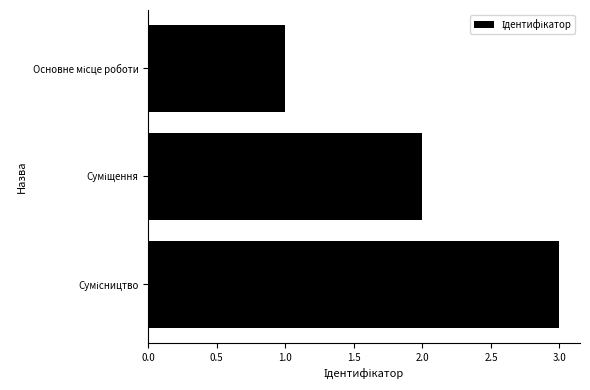

What is the sum of all values?

6